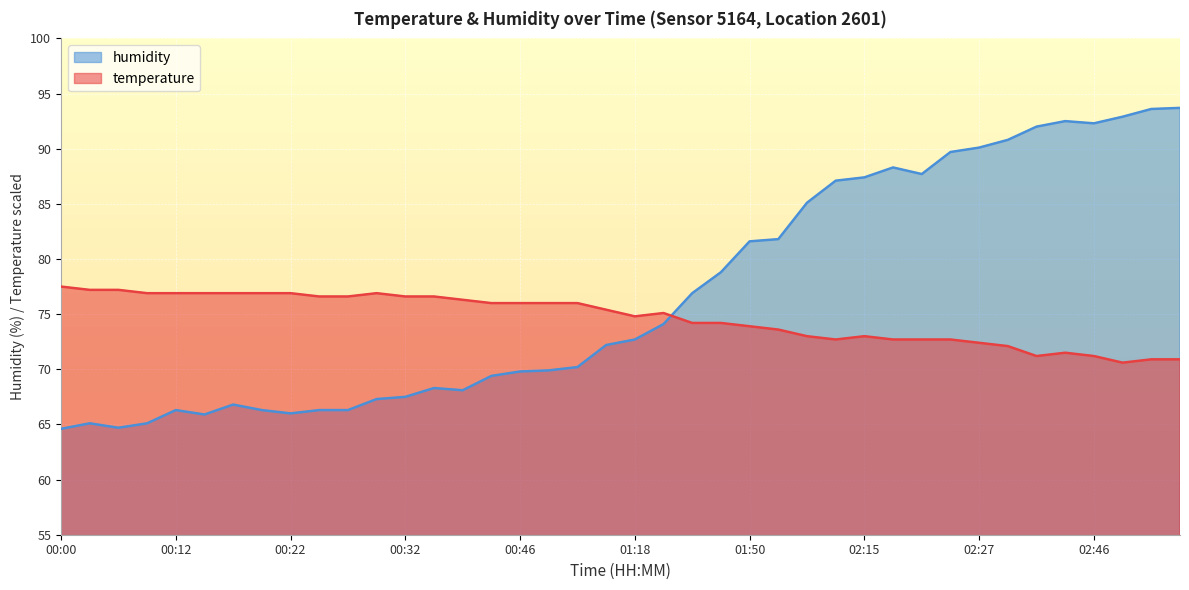

Which has a higher value, 01:01 or 00:32?

00:32